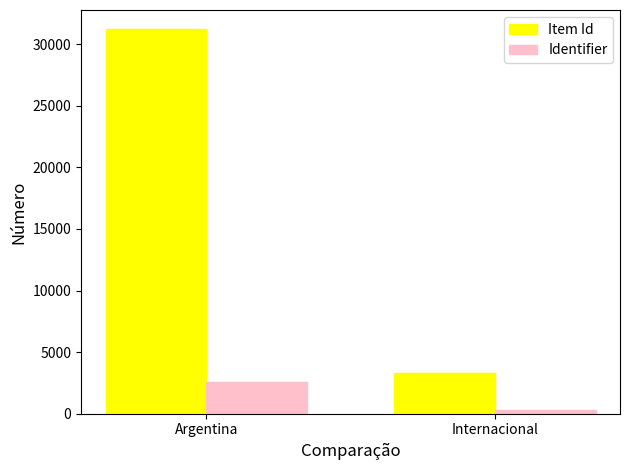

Rank the series by their maximum value, from highest to lowest.

Item Id, Identifier